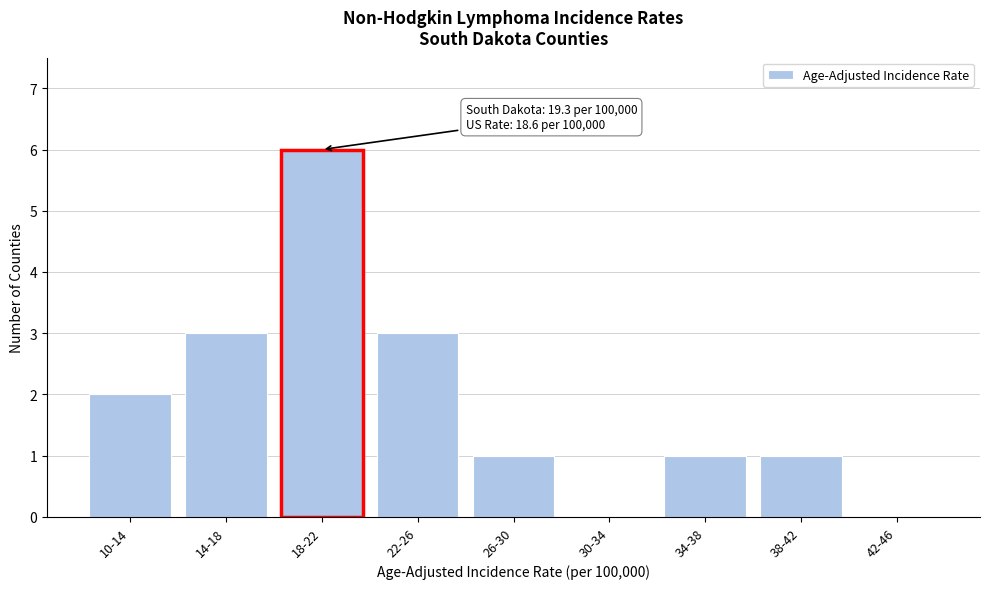

Reading left to right, list all the values displayed in this chart.

10-14=2	14-18=3	18-22=6	22-26=3	26-30=1	30-34=0	34-38=1	38-42=1	42-46=0